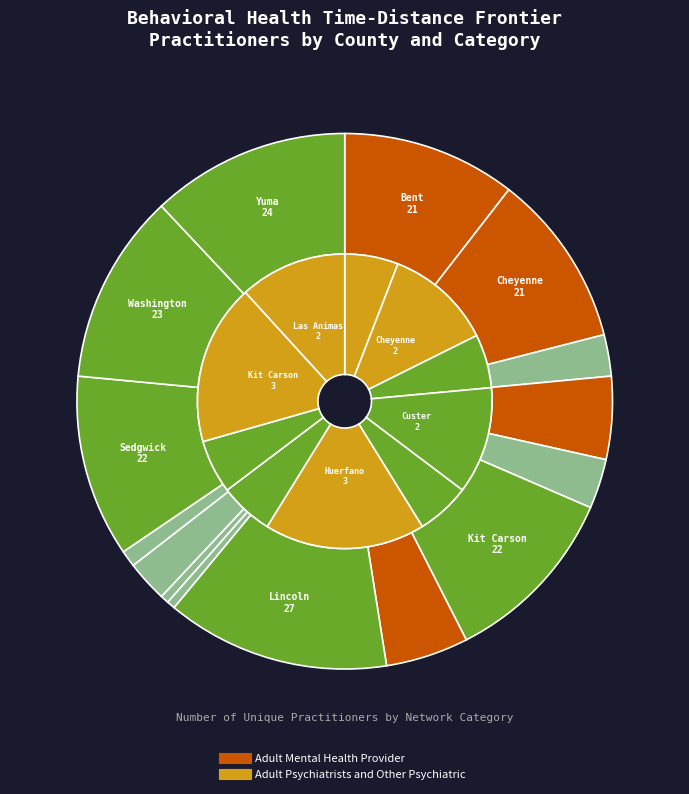

Is Washington the majority of the pie?

No